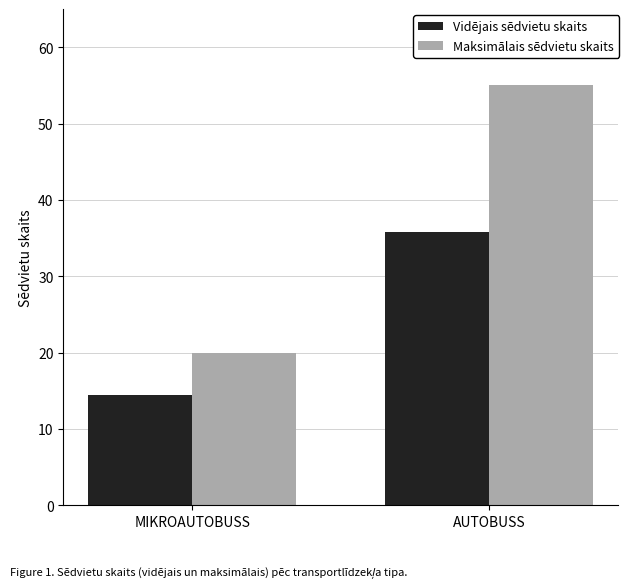

What is the total value across all series at MIKROAUTOBUSS?

34.5